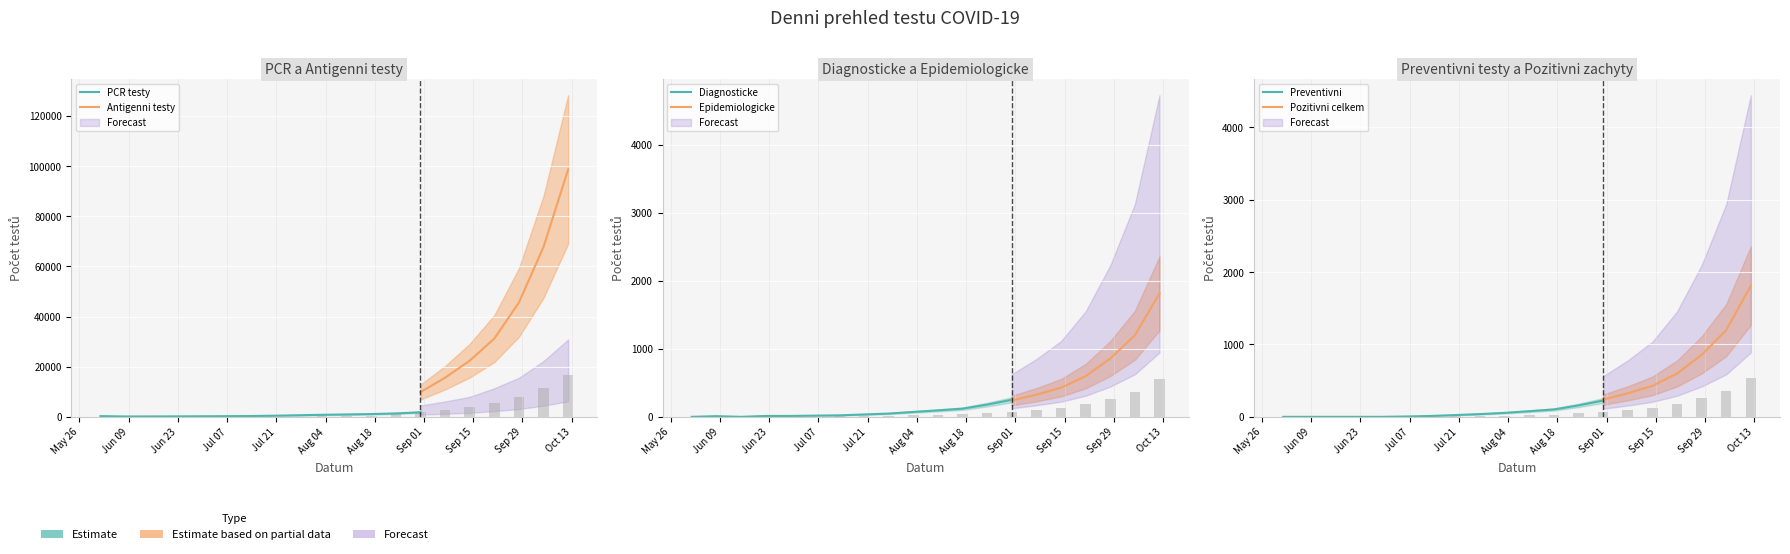

What is the difference between the maximum and minimum values in the PCR testy series?

538.5